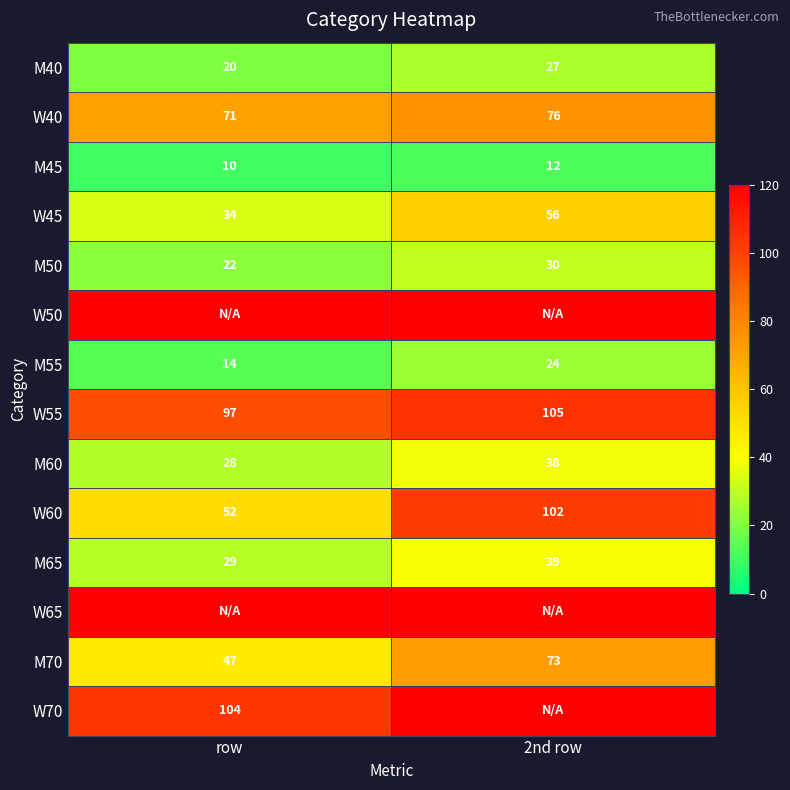

What is the difference between the maximum and minimum values in the M55 series?

10